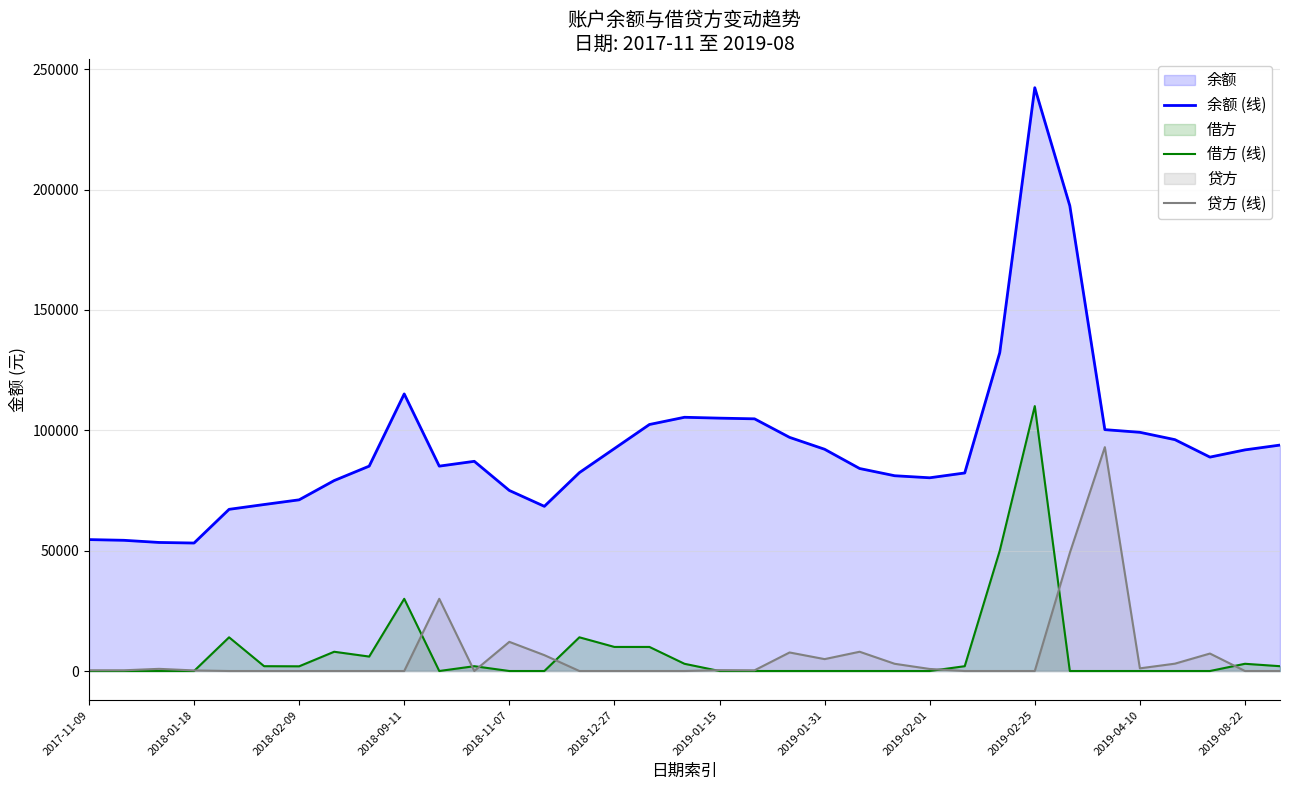

At which category is the sum across all series the highest?

2019-02-25